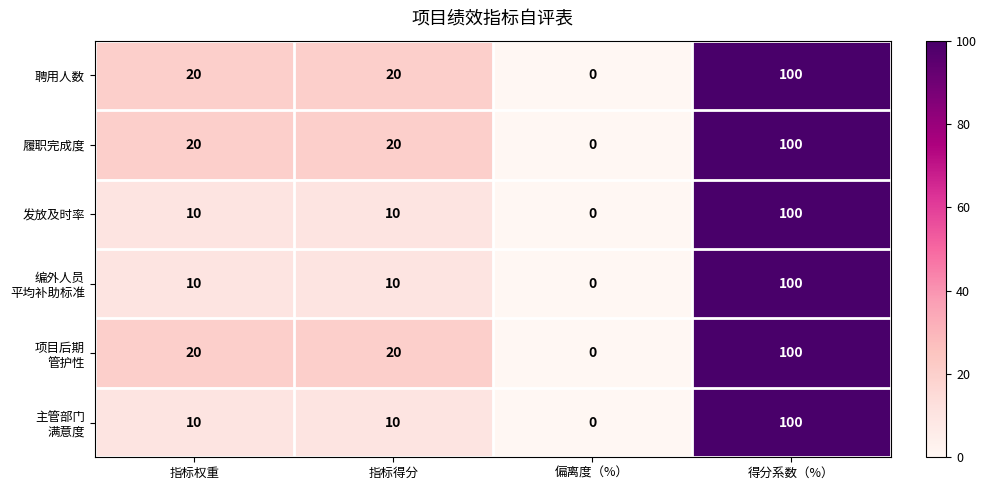

At which category is the sum across all series the highest?

得分系数（%）